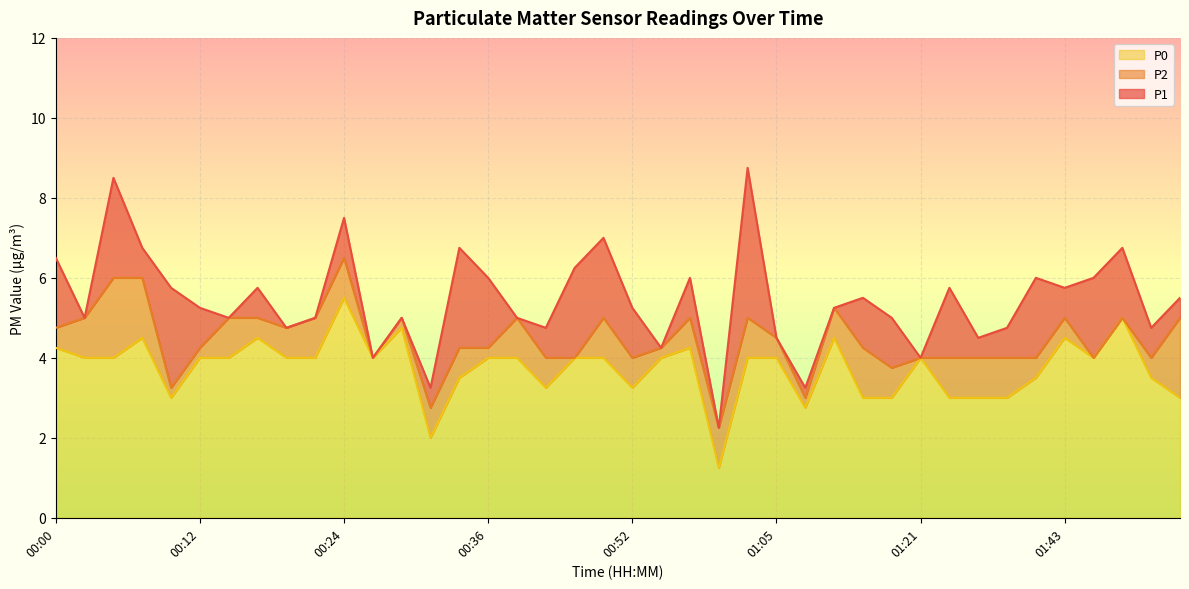

Which series has the largest total across all categories?

P1